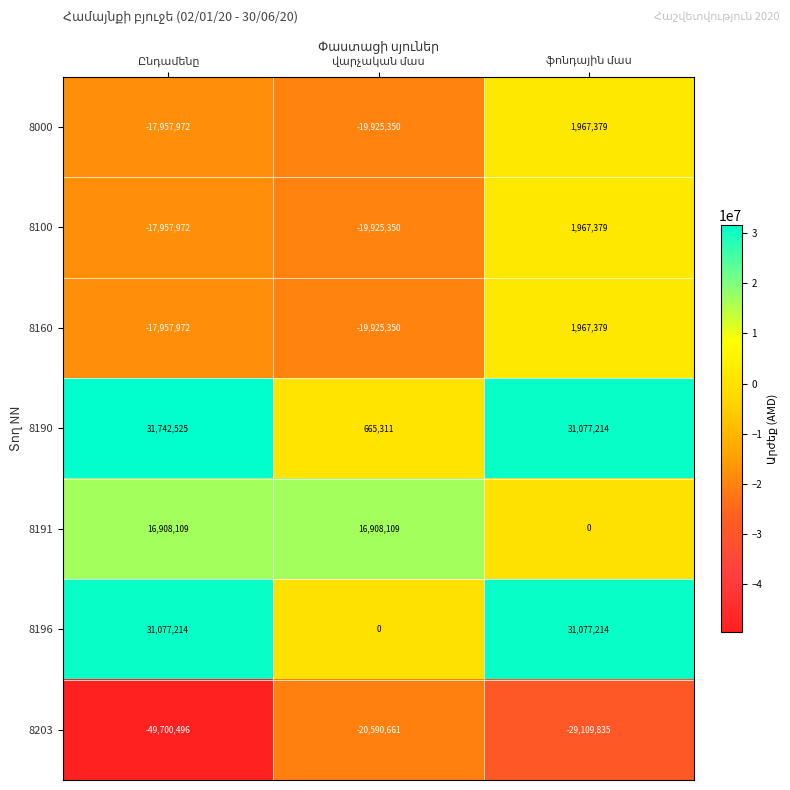

Which series has the largest total across all categories?

8190